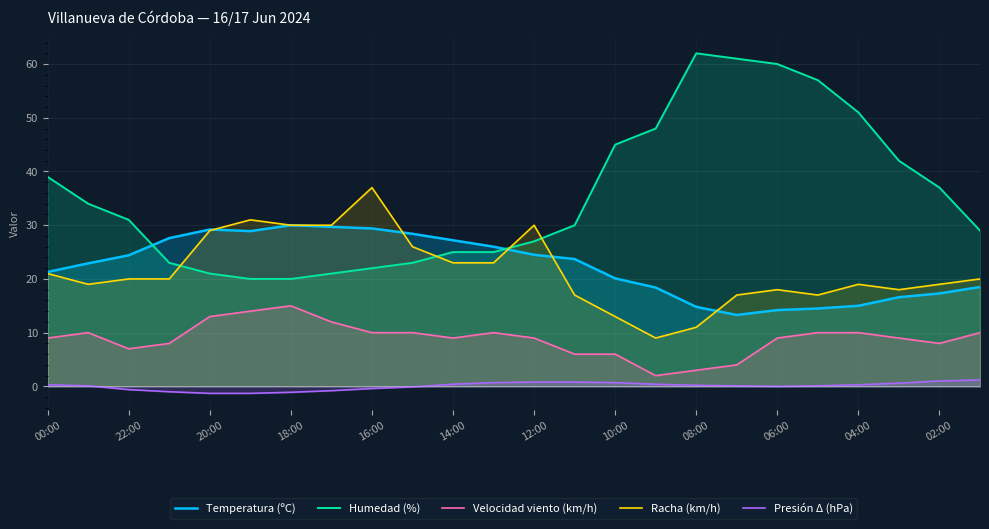

What is the minimum value shown in the chart?

-1.3